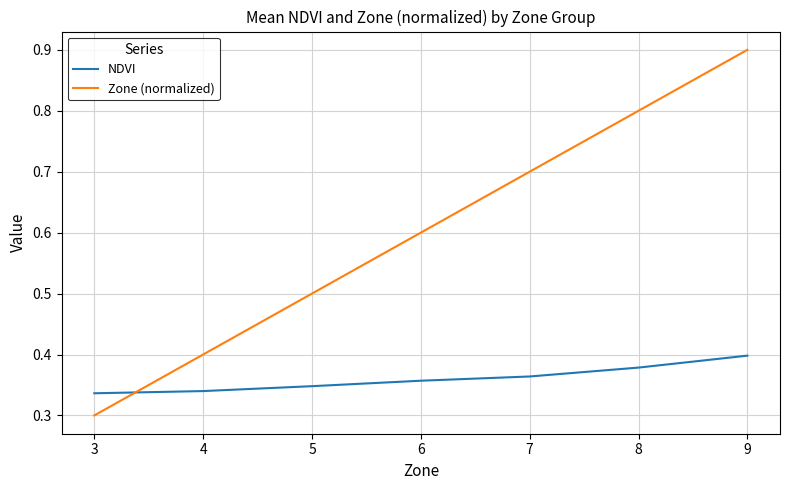

What is the greatest value displayed?

0.9